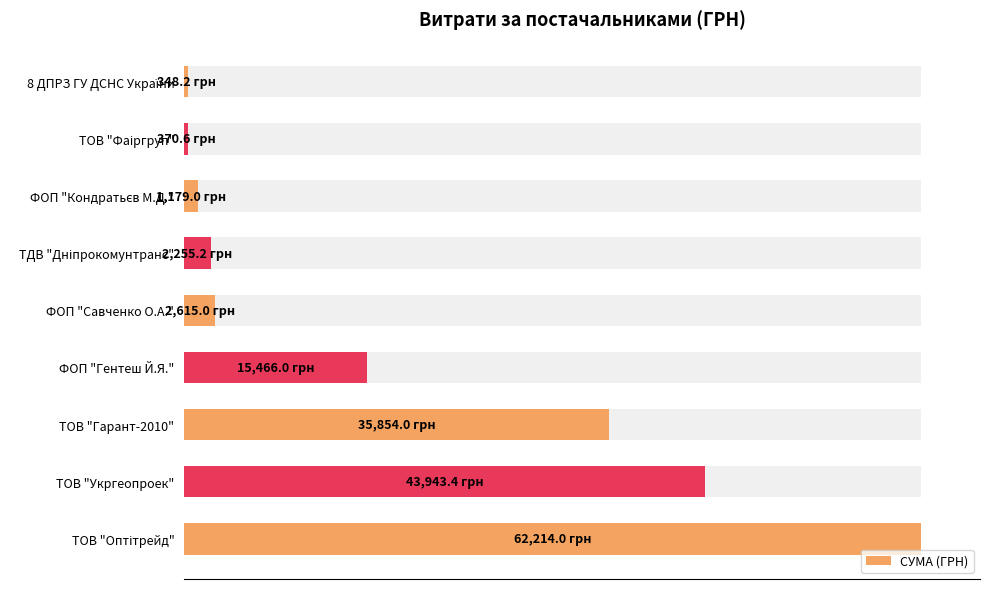

True or false: the data shows 57143.7 at ТОВ "Укргеопроек".

False